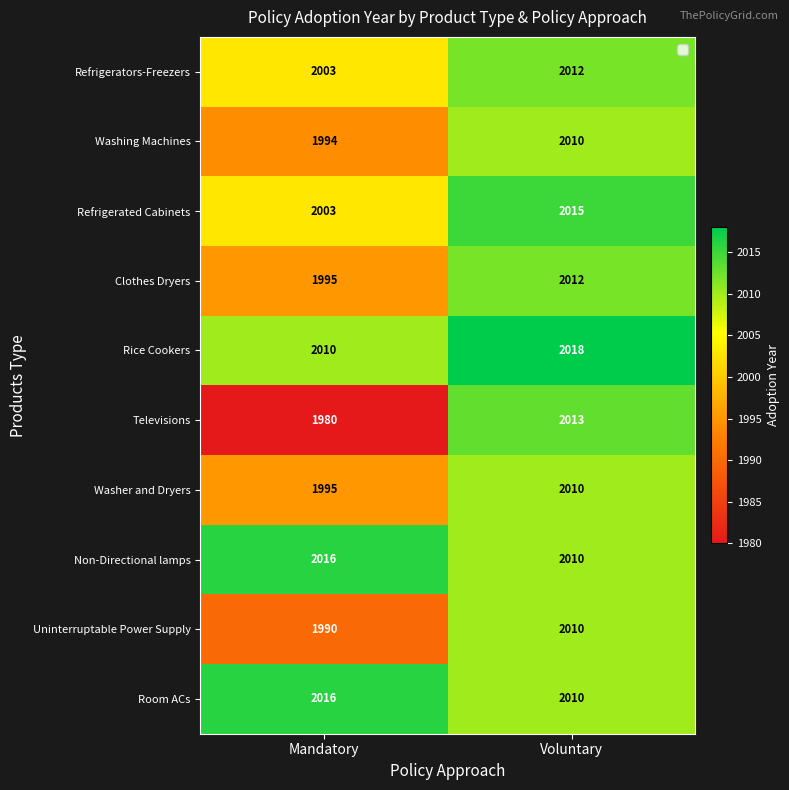

Which series has the largest range (max minus min)?

Televisions